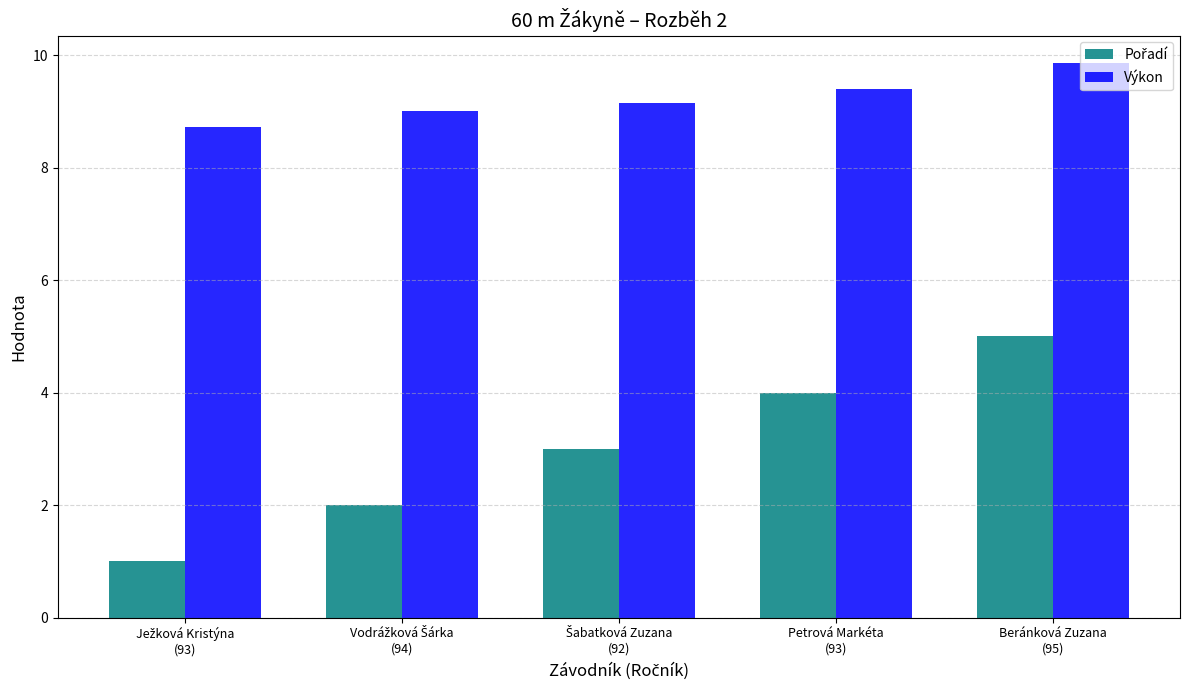

What is the minimum value for Výkon?

8.7